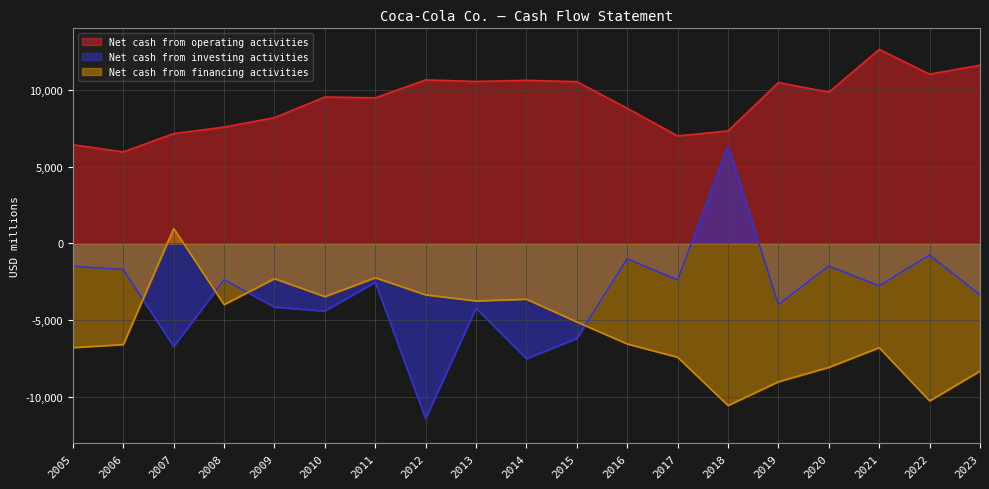

At which category is the sum across all series the highest?

2011